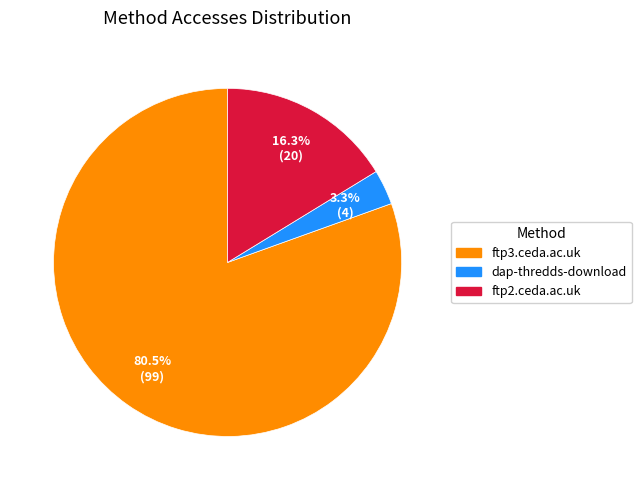

What is the majority slice?

ftp3.ceda.ac.uk